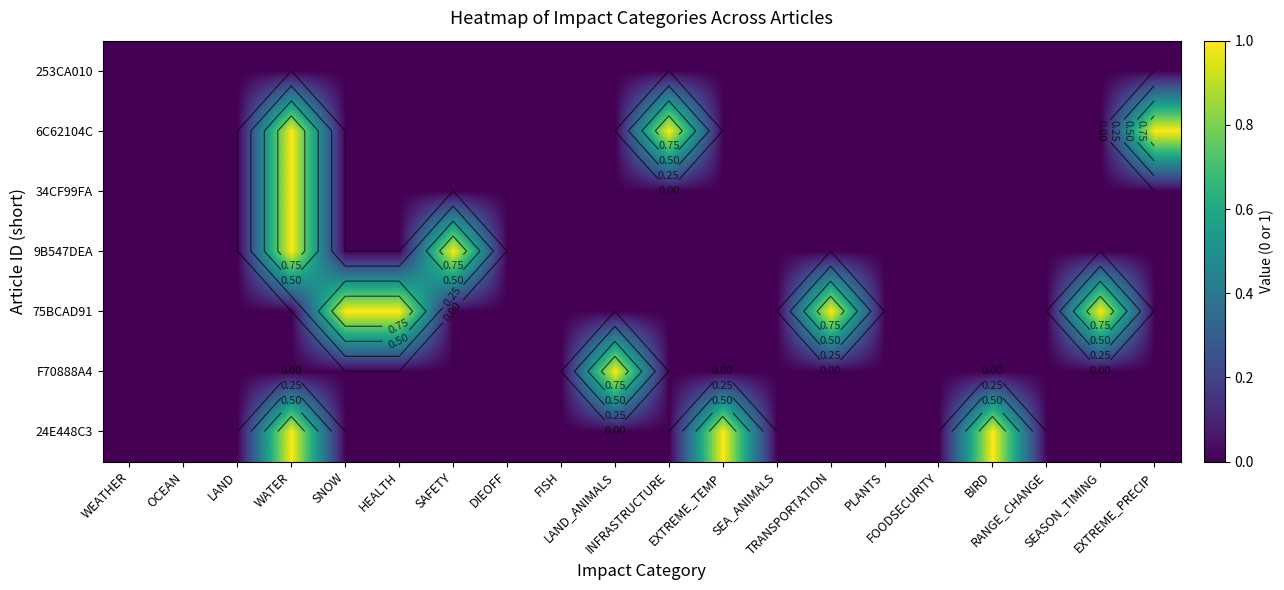

Between EXTREME_PRECIP and TRANSPORTATION, which is larger?

EXTREME_PRECIP